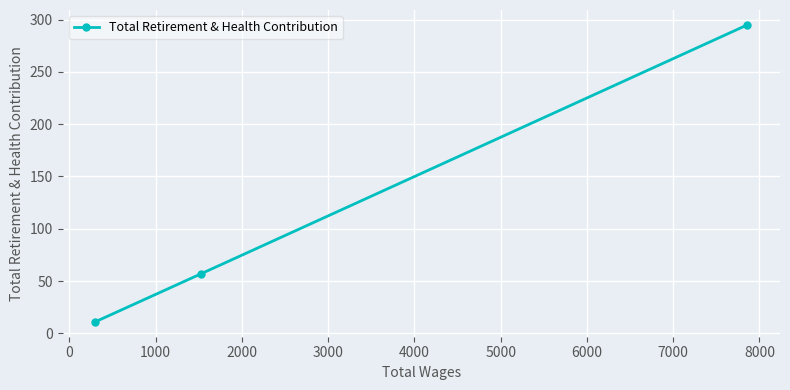

How many values are between 11 and 295?

3